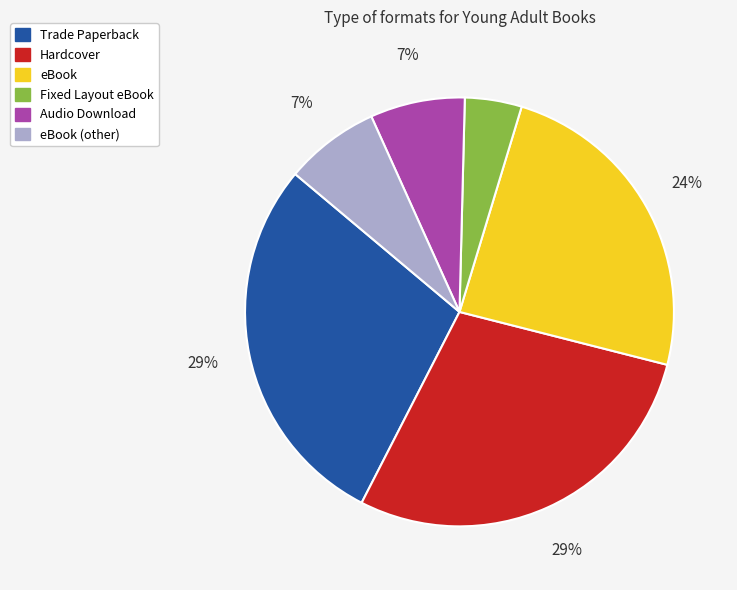

To the nearest percent, what is the average slice percentage?

17%